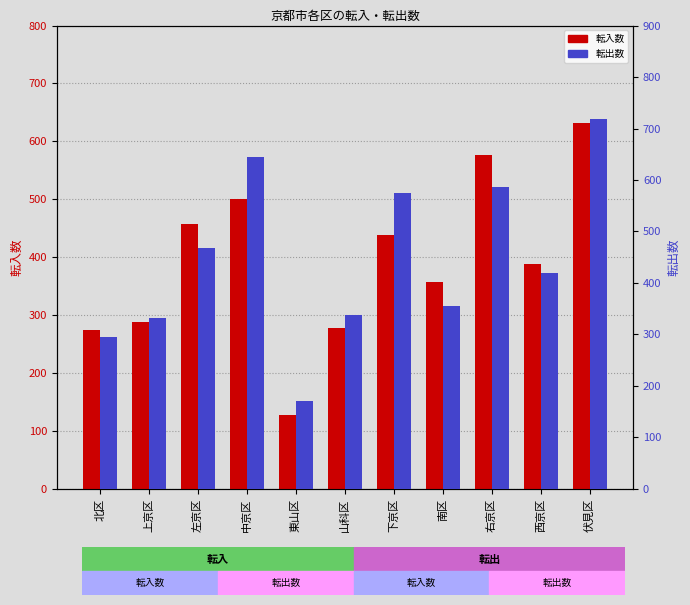

True or false: 転入 has a value of 141 at 中京区.

False